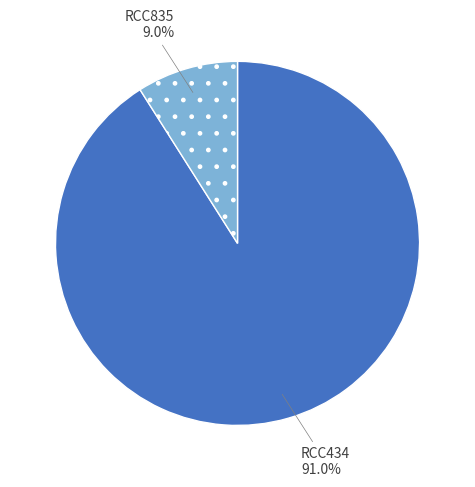

To the nearest percent, what percentage of the pie is RCC434?

91%